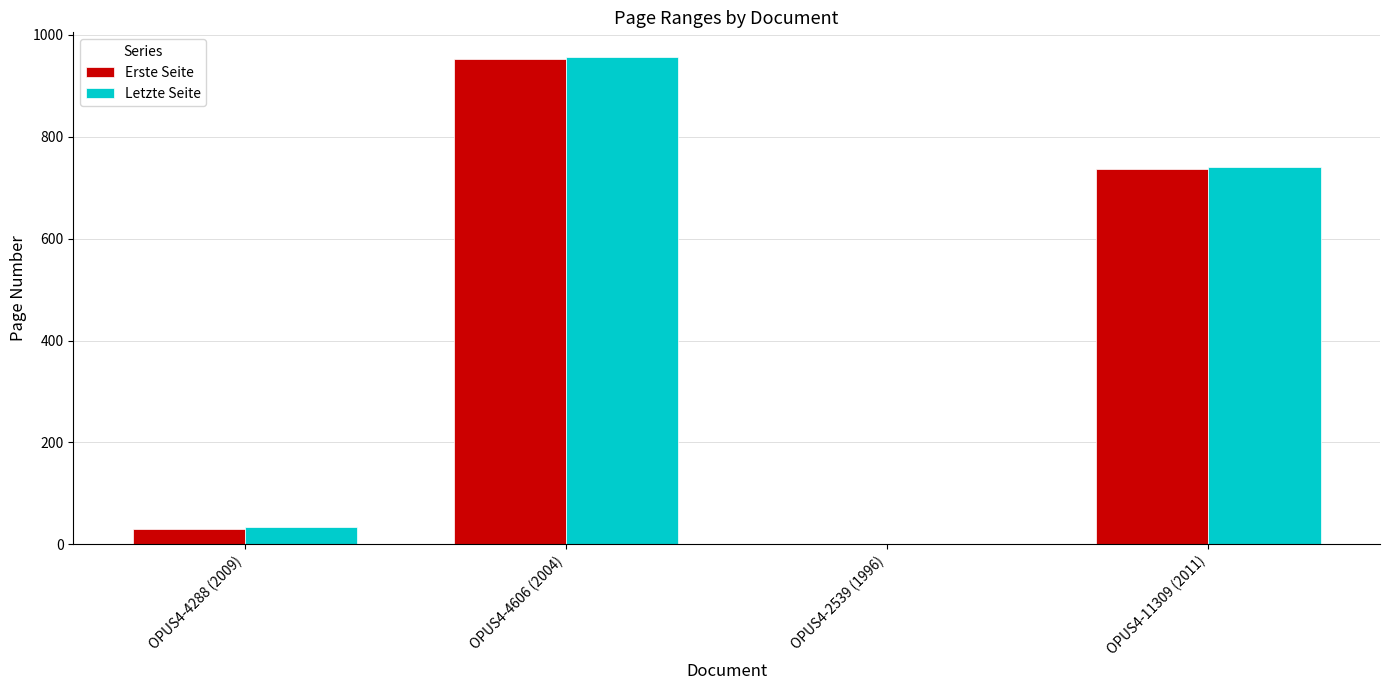

At which label is Letzte Seite closest to 478?

OPUS4-11309 (2011)